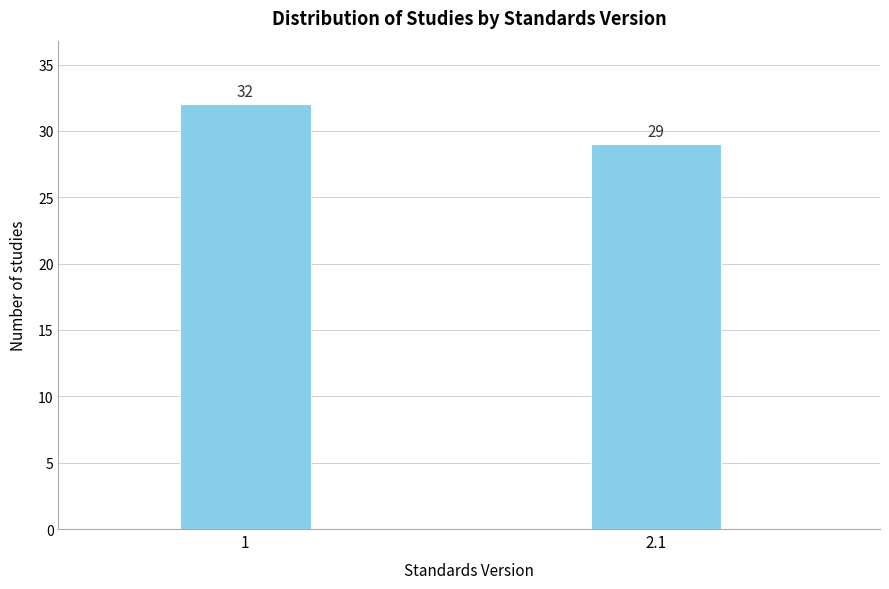

Reading right to left, what are all the values shown in this chart?

2.1=29	1=32